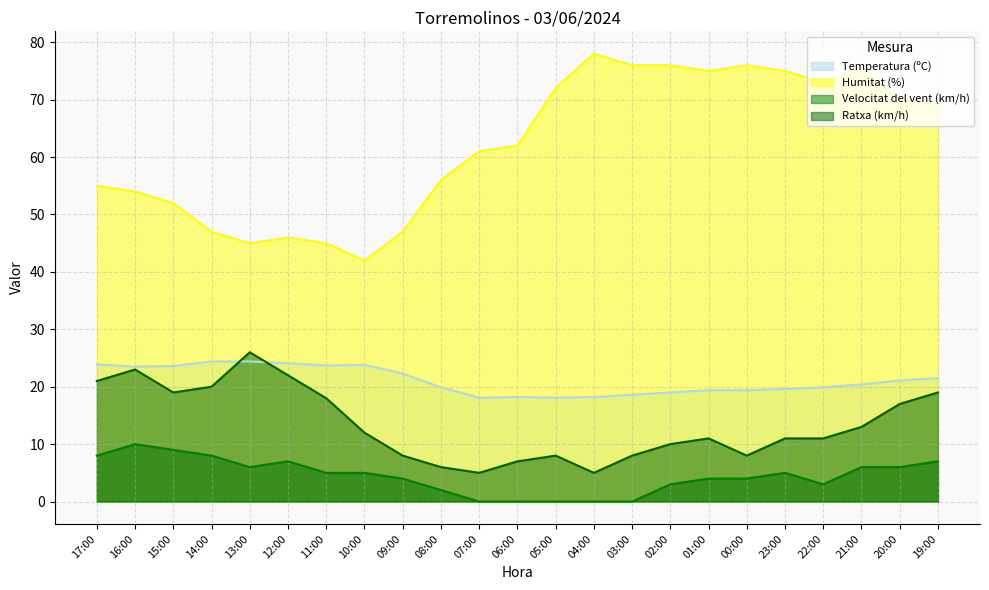

The value of Ratxa (km/h) at 15:00 is 19.0. True or false?

True